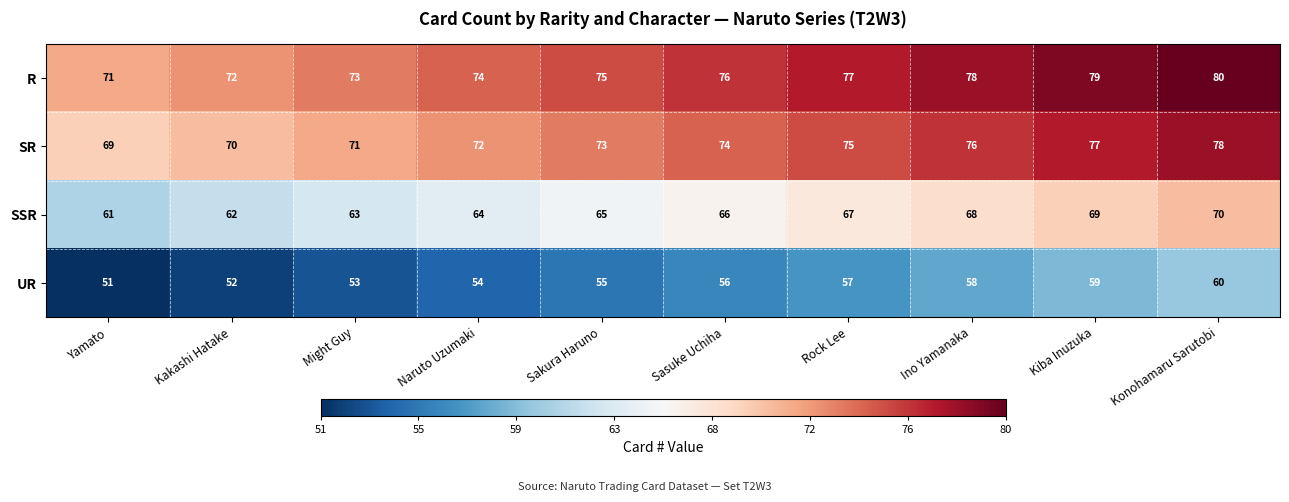

At how many categories does at least one series exceed 62?

10